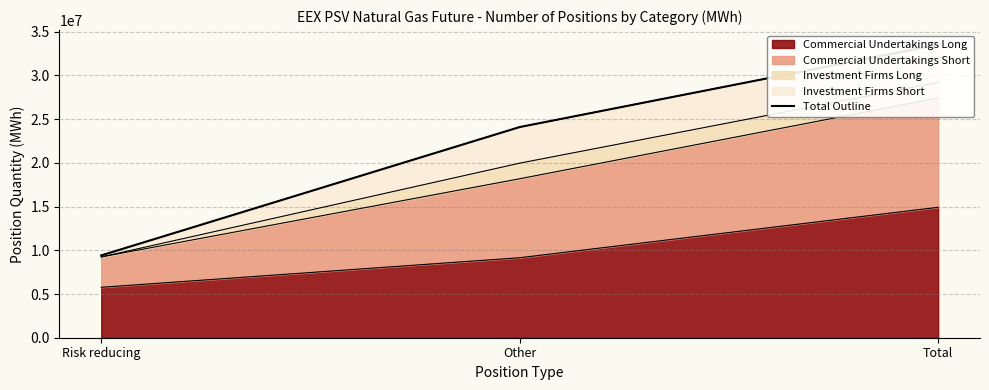

The value at Risk reducing is 9416304. True or false?

True